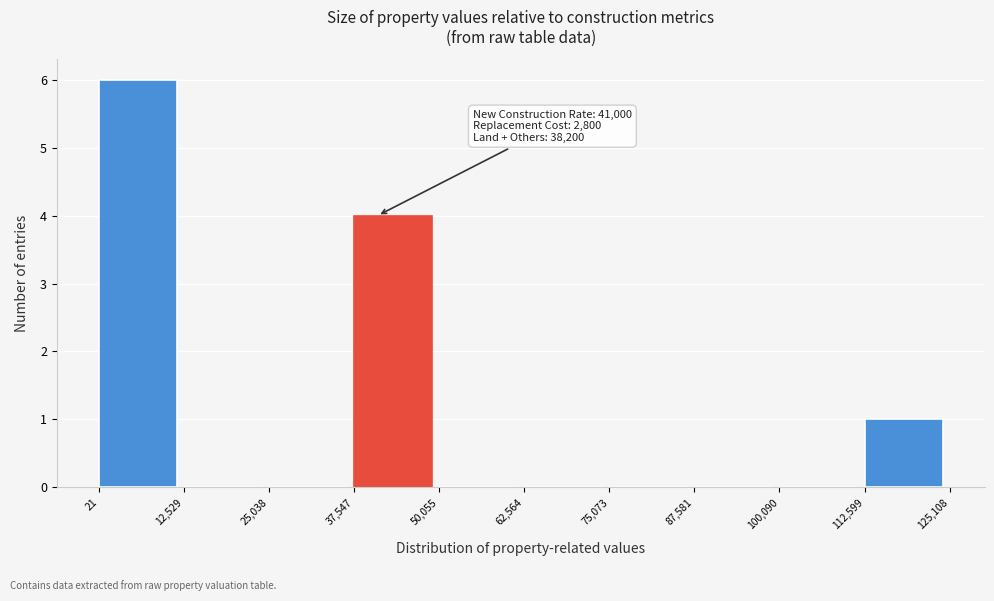

Over which range of the x-axis is the bar tallest?

21 to 12,529